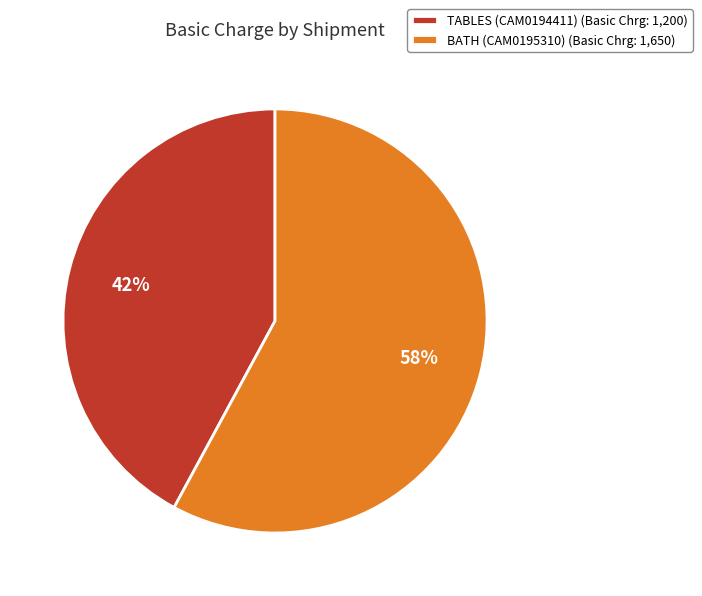

To the nearest percent, what portion does TABLES (CAM0194411) represent?

42%